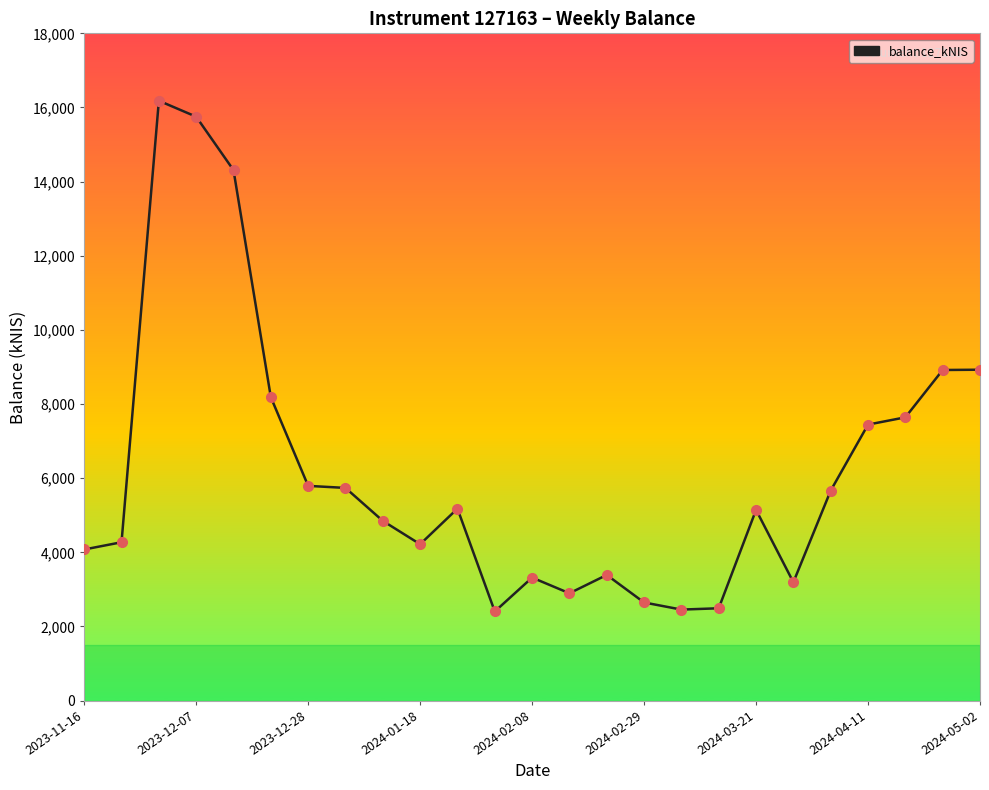

What is the smallest value displayed?

2404.7